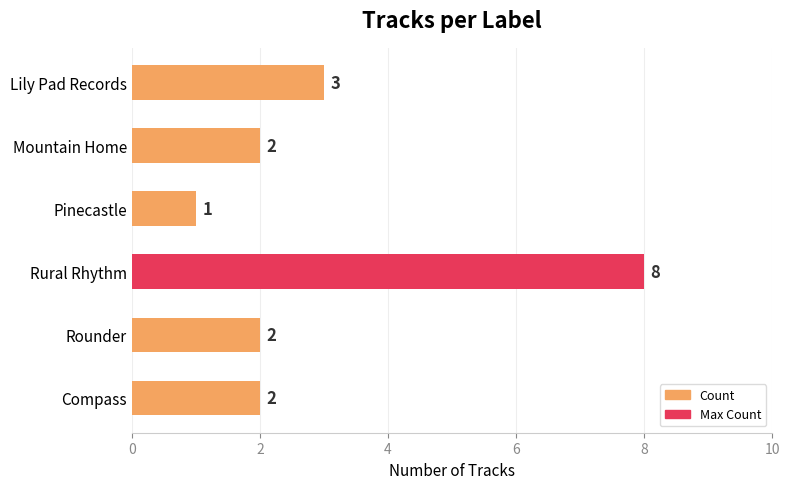

Which has a higher value, Mountain Home or Rural Rhythm?

Rural Rhythm